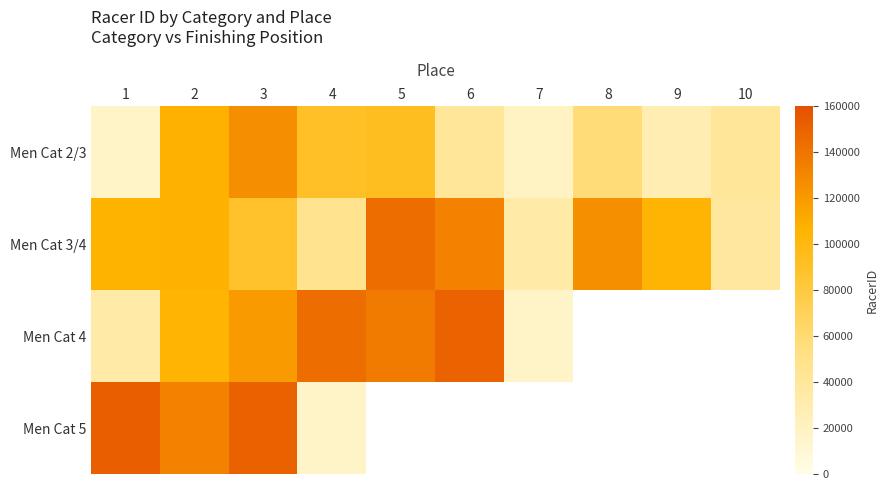

Which series changed the most between 1 and 9?

Men Cat 2/3